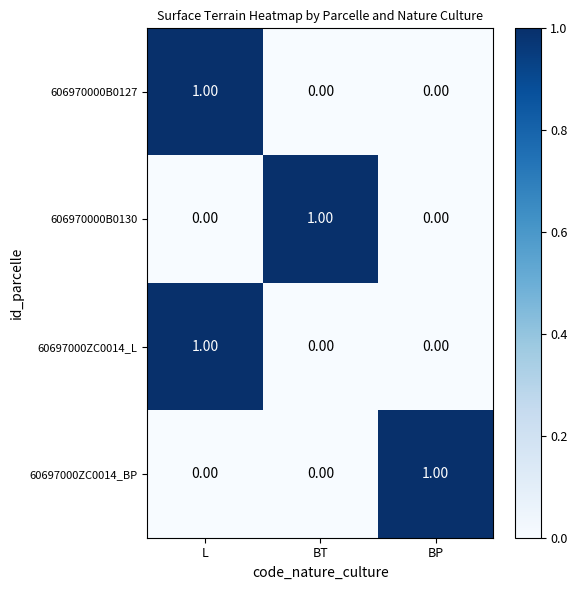

At how many categories does at least one series exceed 0?

3